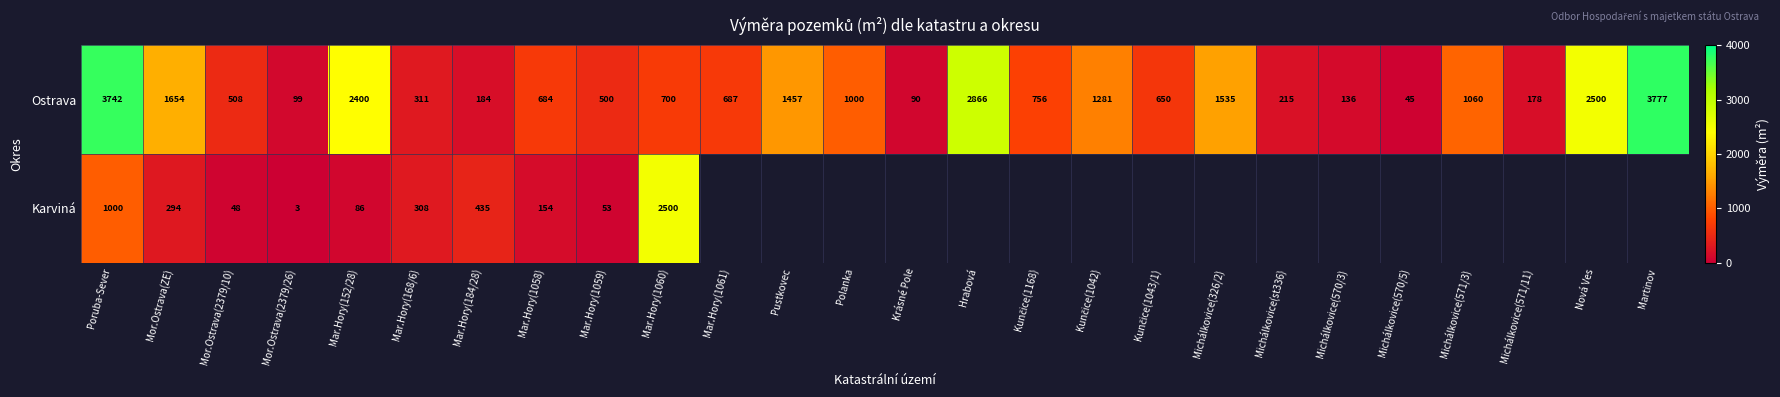

What is the difference between the maximum and minimum values in the Ostrava series?

3732